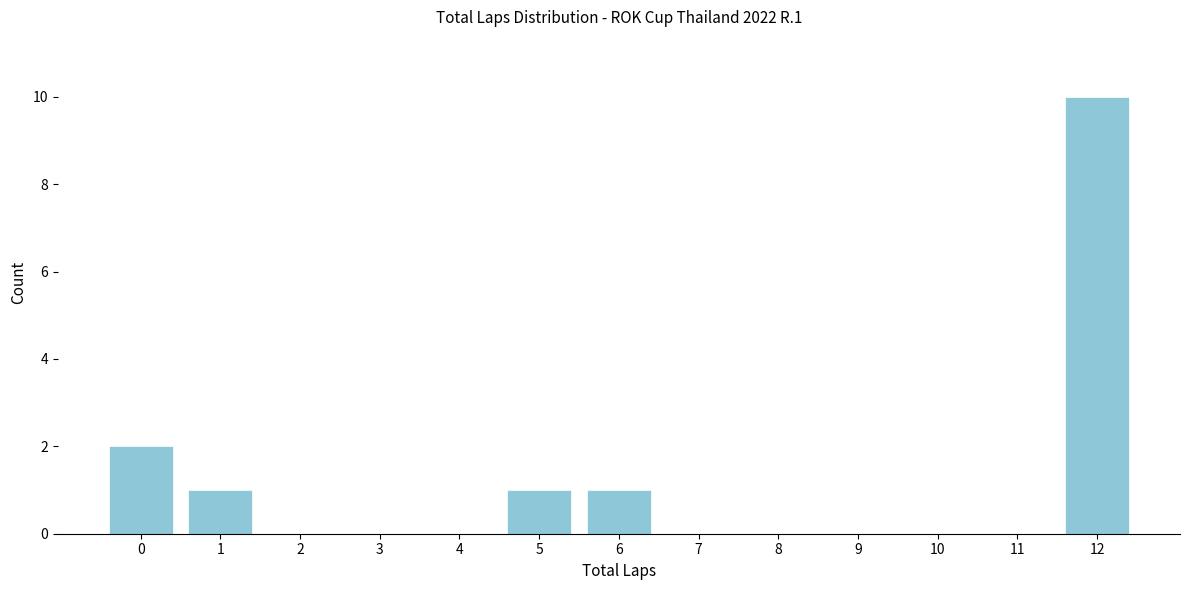

Reading left to right, list all the values displayed in this chart.

0=2	1=1	2=0	3=0	4=0	5=1	6=1	7=0	8=0	9=0	10=0	11=0	12=10